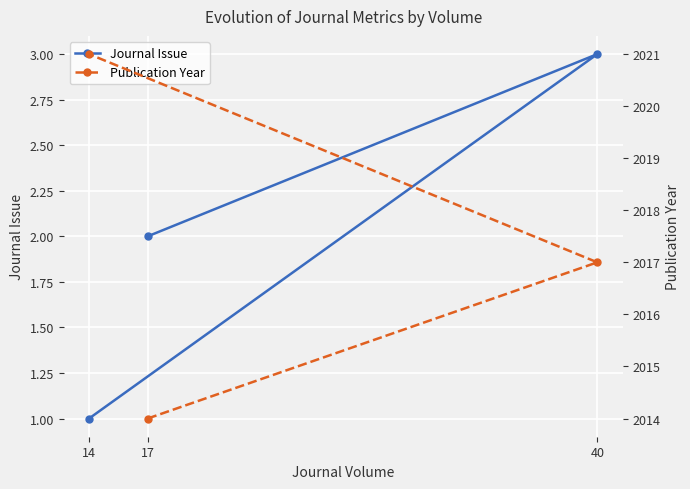

Between 14 and 17, which is larger?

17